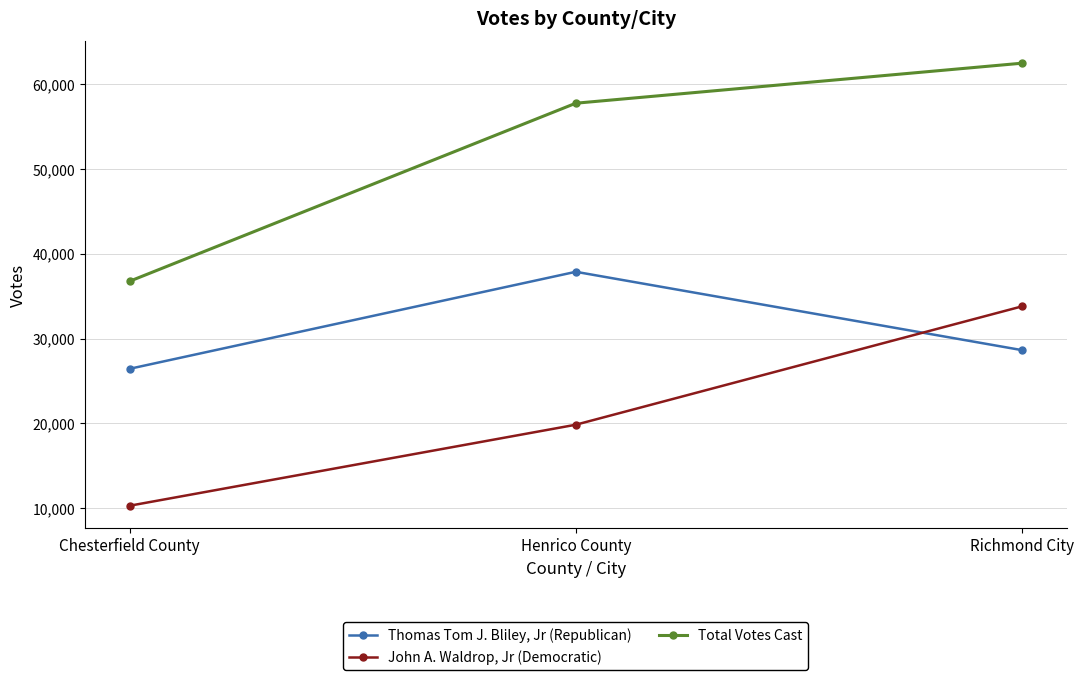

How many data points in John A. Waldrop, Jr (Democratic) are less than 19849?

1